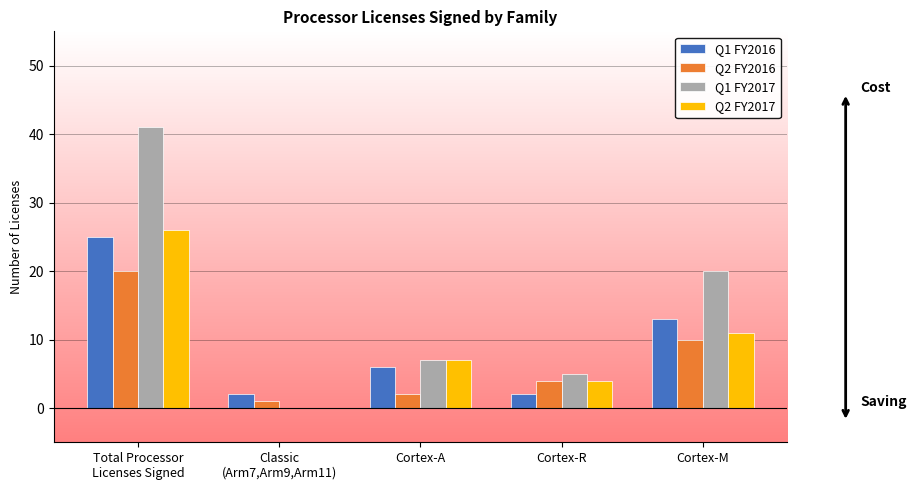

What is the approximate value of Q2 FY2016 at Total Processor
Licenses Signed?

20